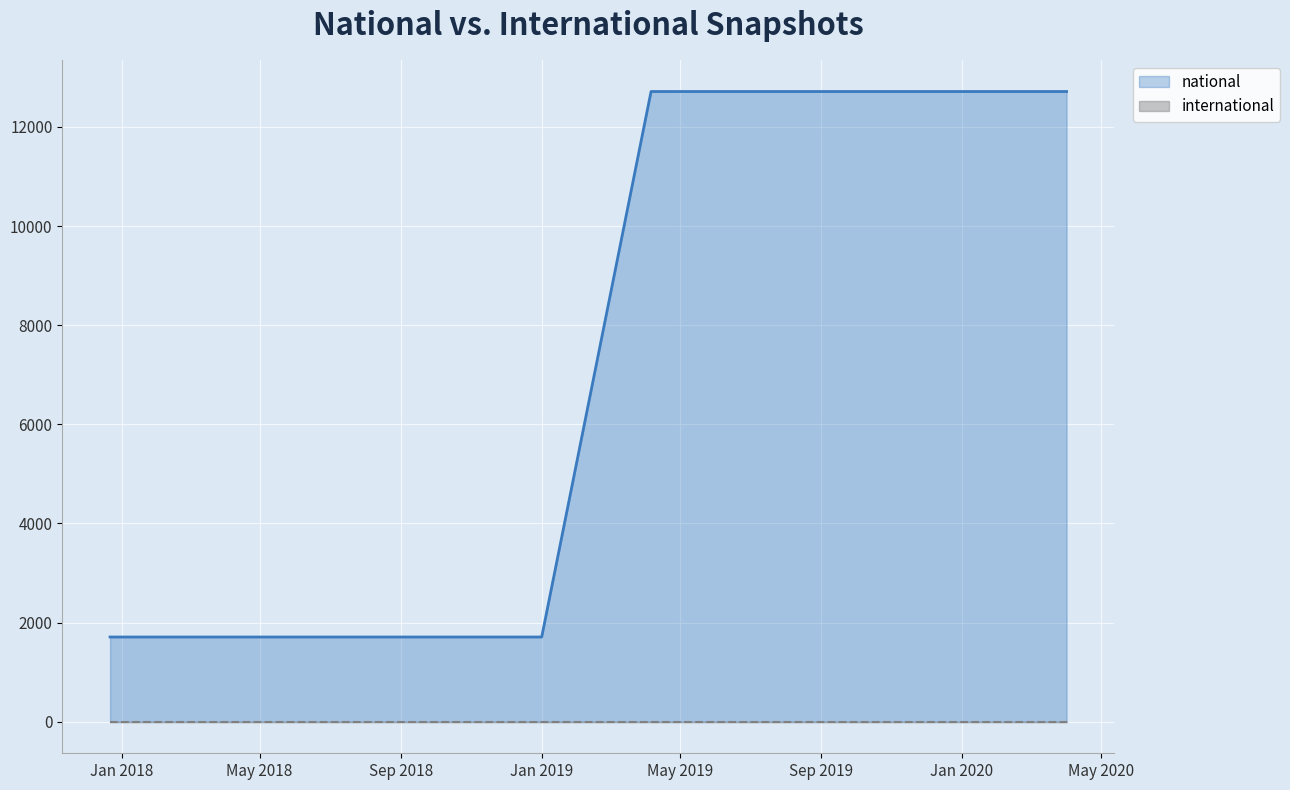

Which series has the largest total across all categories?

national